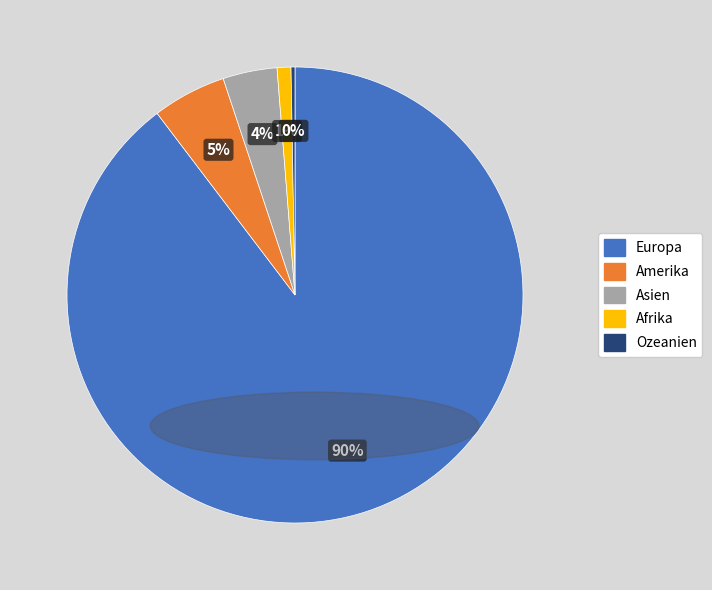

The Amerika slice represents 1% of the pie. True or false?

False